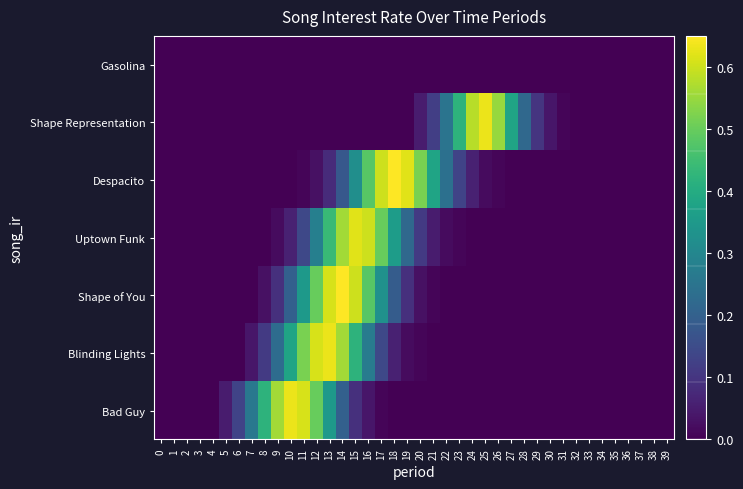

Reading left to right, transcribe all the data shown in this chart.

Gasolina: 0=0.0	1=0.0	2=0.0	3=0.0	4=0.0	5=0.0	6=0.0	7=0.0	8=0.0	9=0.0	10=0.0	11=0.0	12=0.0	13=0.0	14=0.0	15=0.0	16=0.0	17=0.0	18=0.0	19=0.0	20=0.0	21=0.0	22=0.0	23=0.0	24=0.0	25=0.0	26=0.0	27=0.0	28=0.0	29=0.0	30=0.0	31=0.0	32=0.0	33=0.0	34=0.0	35=0.0	36=0.0	37=0.0	38=0.0	39=0.0
Shape Representation: 0=0.0	1=0.0	2=0.0	3=0.0	4=0.0	5=0.0	6=0.0	7=0.0	8=0.0	9=0.0	10=0.0	11=0.0	12=0.0	13=0.0	14=0.0	15=0.0	16=0.0	17=0.0	18=0.0	19=0.0	20=0.1	21=0.1	22=0.2	23=0.4	24=0.6	25=0.6	26=0.6	27=0.4	28=0.2	29=0.1	30=0.0	31=0.0	32=0.0	33=0.0	34=0.0	35=0.0	36=0.0	37=0.0	38=0.0	39=0.0
Despacito: 0=0.0	1=0.0	2=0.0	3=0.0	4=0.0	5=0.0	6=0.0	7=0.0	8=0.0	9=0.0	10=0.0	11=0.0	12=0.0	13=0.1	14=0.2	15=0.3	16=0.5	17=0.6	18=0.7	19=0.6	20=0.5	21=0.4	22=0.2	23=0.1	24=0.1	25=0.0	26=0.0	27=0.0	28=0.0	29=0.0	30=0.0	31=0.0	32=0.0	33=0.0	34=0.0	35=0.0	36=0.0	37=0.0	38=0.0	39=0.0
Uptown Funk: 0=0.0	1=0.0	2=0.0	3=0.0	4=0.0	5=0.0	6=0.0	7=0.0	8=0.0	9=0.0	10=0.1	11=0.1	12=0.3	13=0.4	14=0.6	15=0.6	16=0.6	17=0.5	18=0.4	19=0.2	20=0.1	21=0.1	22=0.0	23=0.0	24=0.0	25=0.0	26=0.0	27=0.0	28=0.0	29=0.0	30=0.0	31=0.0	32=0.0	33=0.0	34=0.0	35=0.0	36=0.0	37=0.0	38=0.0	39=0.0
Shape of You: 0=0.0	1=0.0	2=0.0	3=0.0	4=0.0	5=0.0	6=0.0	7=0.0	8=0.0	9=0.1	10=0.2	11=0.3	12=0.5	13=0.6	14=0.7	15=0.6	16=0.5	17=0.3	18=0.2	19=0.1	20=0.0	21=0.0	22=0.0	23=0.0	24=0.0	25=0.0	26=0.0	27=0.0	28=0.0	29=0.0	30=0.0	31=0.0	32=0.0	33=0.0	34=0.0	35=0.0	36=0.0	37=0.0	38=0.0	39=0.0
Blinding Lights: 0=0.0	1=0.0	2=0.0	3=0.0	4=0.0	5=0.0	6=0.0	7=0.0	8=0.1	9=0.2	10=0.4	11=0.5	12=0.6	13=0.6	14=0.6	15=0.4	16=0.3	17=0.1	18=0.1	19=0.0	20=0.0	21=0.0	22=0.0	23=0.0	24=0.0	25=0.0	26=0.0	27=0.0	28=0.0	29=0.0	30=0.0	31=0.0	32=0.0	33=0.0	34=0.0	35=0.0	36=0.0	37=0.0	38=0.0	39=0.0
Bad Guy: 0=0.0	1=0.0	2=0.0	3=0.0	4=0.0	5=0.1	6=0.1	7=0.3	8=0.4	9=0.6	10=0.6	11=0.6	12=0.5	13=0.3	14=0.2	15=0.1	16=0.0	17=0.0	18=0.0	19=0.0	20=0.0	21=0.0	22=0.0	23=0.0	24=0.0	25=0.0	26=0.0	27=0.0	28=0.0	29=0.0	30=0.0	31=0.0	32=0.0	33=0.0	34=0.0	35=0.0	36=0.0	37=0.0	38=0.0	39=0.0